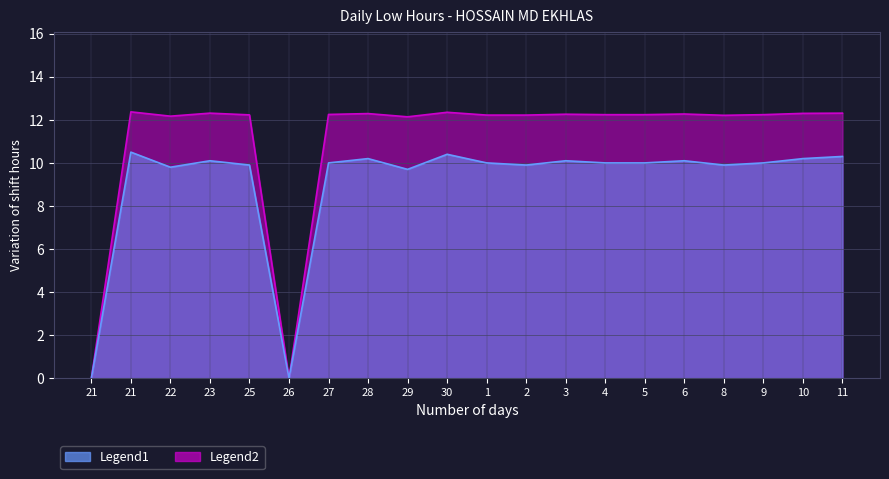

True or false: Low (hours) and Shifted Low intersect in this chart.

False